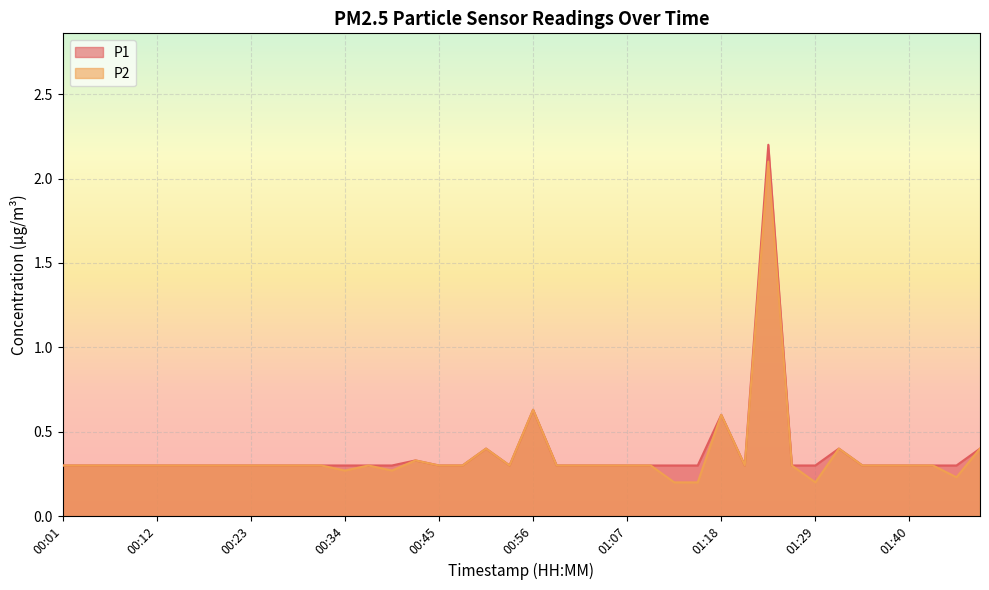

In P2, how many points are higher than both neighbors (excluding endpoints)?

7